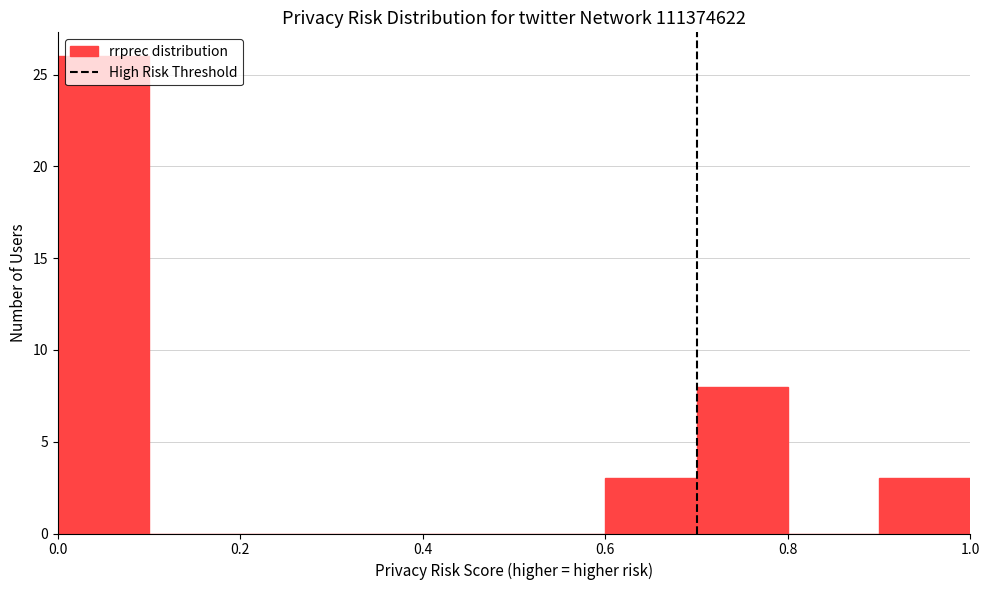

Reading left to right, list every bar in this chart as the range it spans on the x-axis followed by its height. The values are not printed on the chart, so give them approximately, as read against the axis.

0.0 to 0.1: 26
0.1 to 0.2: 0
0.2 to 0.3: 0
0.3 to 0.4: 0
0.4 to 0.5: 0
0.5 to 0.6: 0
0.6 to 0.7: 3
0.7 to 0.8: 8
0.8 to 0.9: 0
0.9 to 1.0: 3